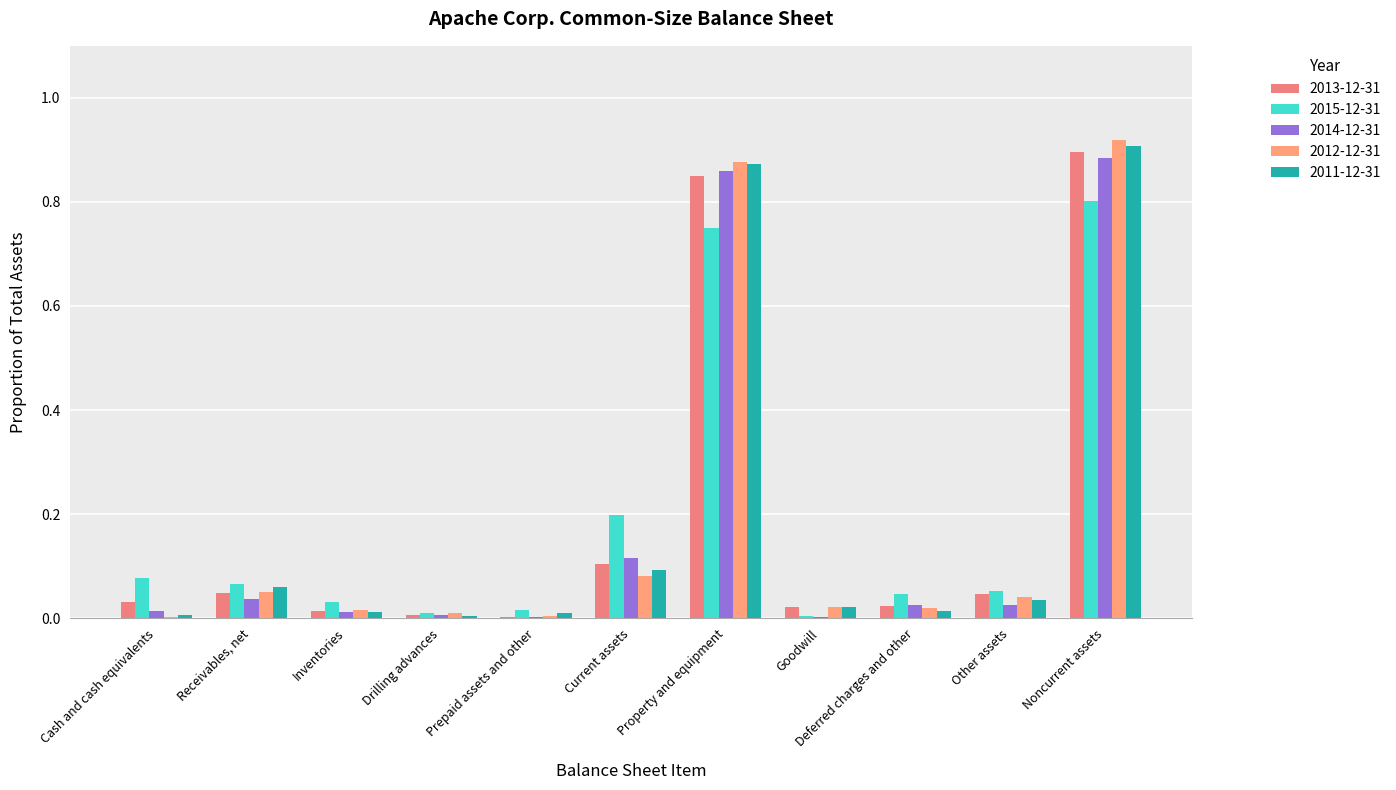

Reading right to left, extract all data points from this chart.

2013-12-31: 0.9	0.0	0.0	0.0	0.9	0.1	0.0	0.0	0.0	0.0	0.0
2015-12-31: 0.8	0.1	0.0	0.0	0.7	0.2	0.0	0.0	0.0	0.1	0.1
2014-12-31: 0.9	0.0	0.0	0.0	0.9	0.1	0.0	0.0	0.0	0.0	0.0
2012-12-31: 0.9	0.0	0.0	0.0	0.9	0.1	0.0	0.0	0.0	0.1	0.0
2011-12-31: 0.9	0.0	0.0	0.0	0.9	0.1	0.0	0.0	0.0	0.1	0.0